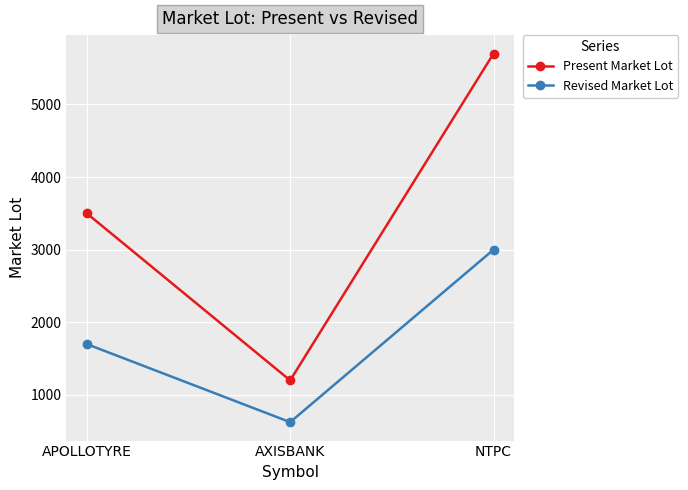

What position from the left is NTPC?

3